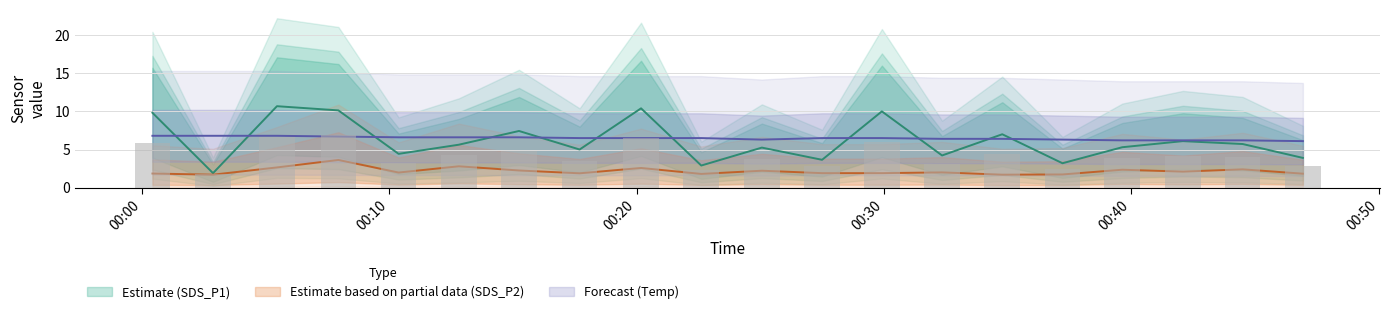

Count the number of data series in this chart.

3